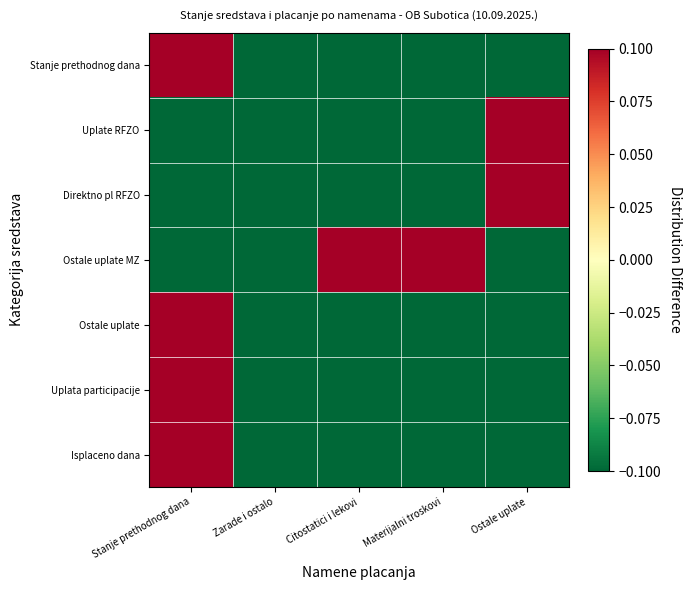

Reading left to right, extract all data points from this chart.

Stanje prethodnog dana: Stanje prethodnog dana=0.1	Zarade i ostalo=-0.1	Citostatici i lekovi=-0.1	Materijalni troskovi=-0.1	Ostale uplate=-0.1
Uplate RFZO: Stanje prethodnog dana=-0.1	Zarade i ostalo=-0.1	Citostatici i lekovi=-0.1	Materijalni troskovi=-0.1	Ostale uplate=0.1
Direktno pl RFZO: Stanje prethodnog dana=-0.1	Zarade i ostalo=-0.1	Citostatici i lekovi=-0.1	Materijalni troskovi=-0.1	Ostale uplate=0.1
Ostale uplate MZ: Stanje prethodnog dana=-0.1	Zarade i ostalo=-0.1	Citostatici i lekovi=0.1	Materijalni troskovi=0.1	Ostale uplate=-0.1
Ostale uplate: Stanje prethodnog dana=0.1	Zarade i ostalo=-0.1	Citostatici i lekovi=-0.1	Materijalni troskovi=-0.1	Ostale uplate=-0.1
Uplata participacije: Stanje prethodnog dana=0.1	Zarade i ostalo=-0.1	Citostatici i lekovi=-0.1	Materijalni troskovi=-0.1	Ostale uplate=-0.1
Isplaceno dana: Stanje prethodnog dana=0.1	Zarade i ostalo=-0.1	Citostatici i lekovi=-0.1	Materijalni troskovi=-0.1	Ostale uplate=-0.1